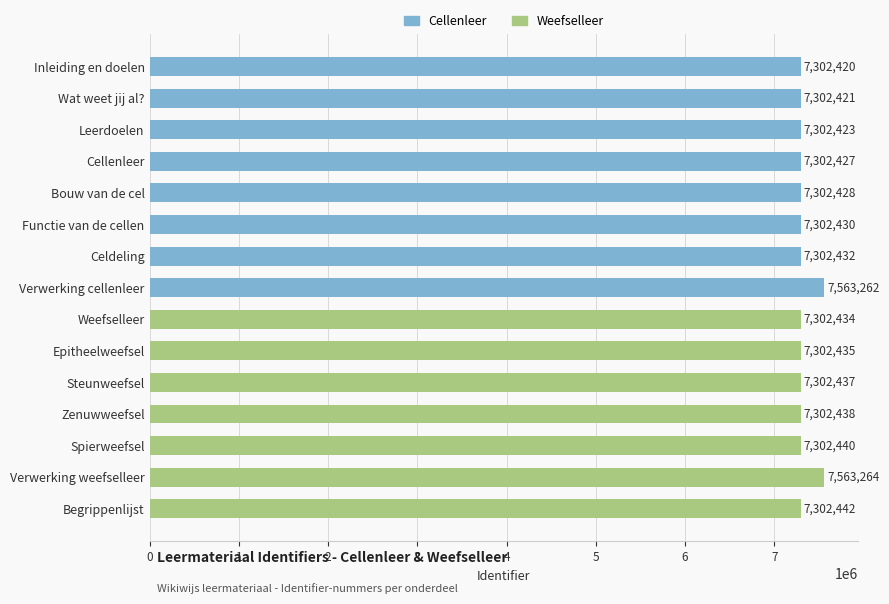

Where is the data nearest to the value 7432842?

Begrippenlijst